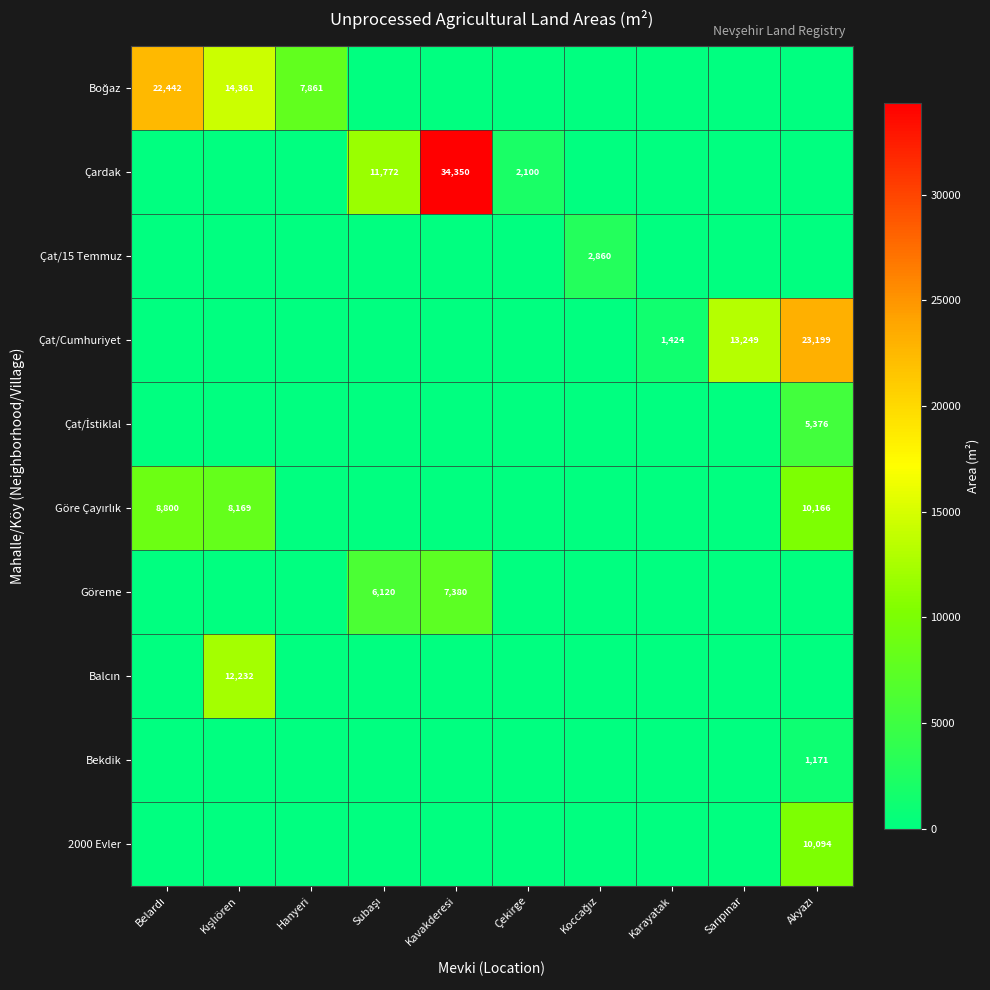

How many positive values does the Göreme series have?

2